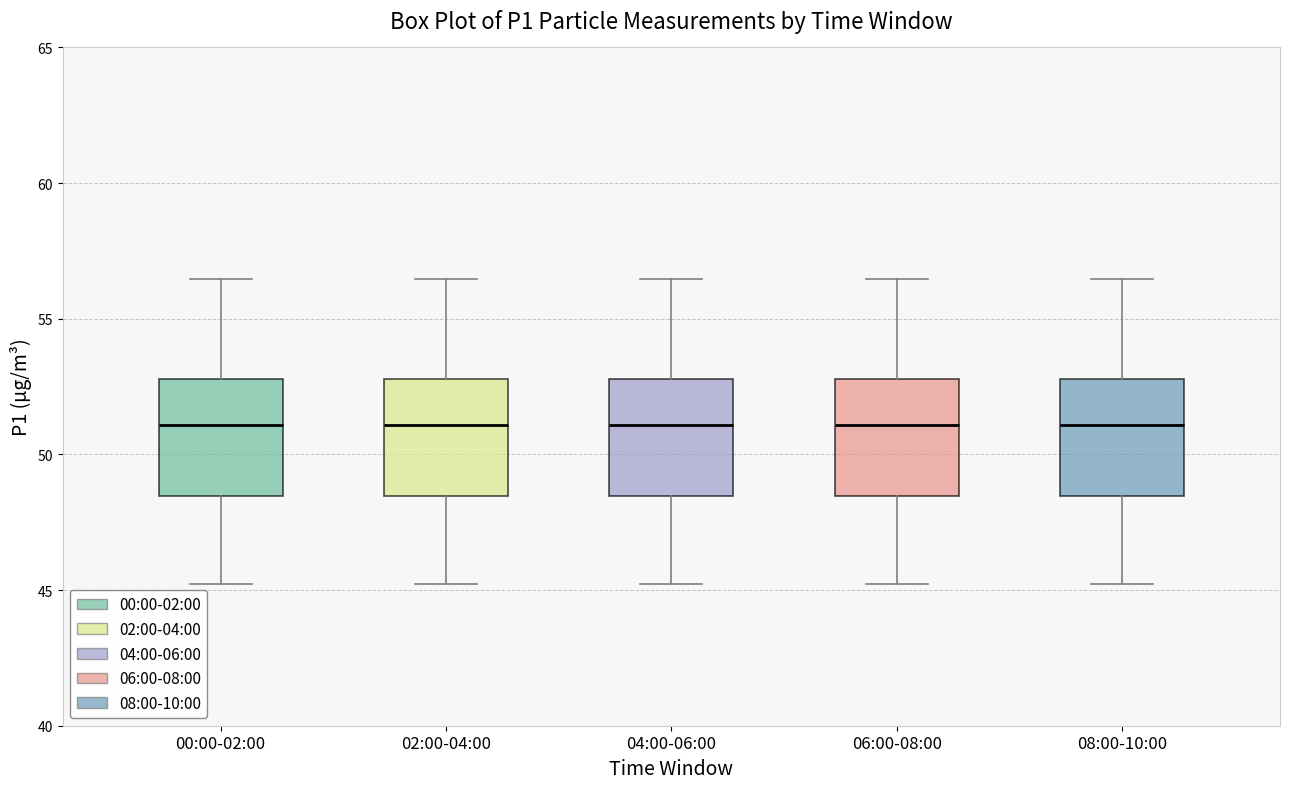

Reading left to right, transcribe this box plot: for each box, give where its median line is, the range the box spans, and where its two whiskers end, as read against the y-axis. The values are not printed on the chart, so give them approximately, as read against the axis.

00:00-02:00: median 51.0, box 48.5 to 53.0, whiskers 45.0 to 56.5
02:00-04:00: median 51.0, box 48.5 to 53.0, whiskers 45.0 to 56.5
04:00-06:00: median 51.0, box 48.5 to 53.0, whiskers 45.0 to 56.5
06:00-08:00: median 51.0, box 48.5 to 53.0, whiskers 45.0 to 56.5
08:00-10:00: median 51.0, box 48.5 to 53.0, whiskers 45.0 to 56.5